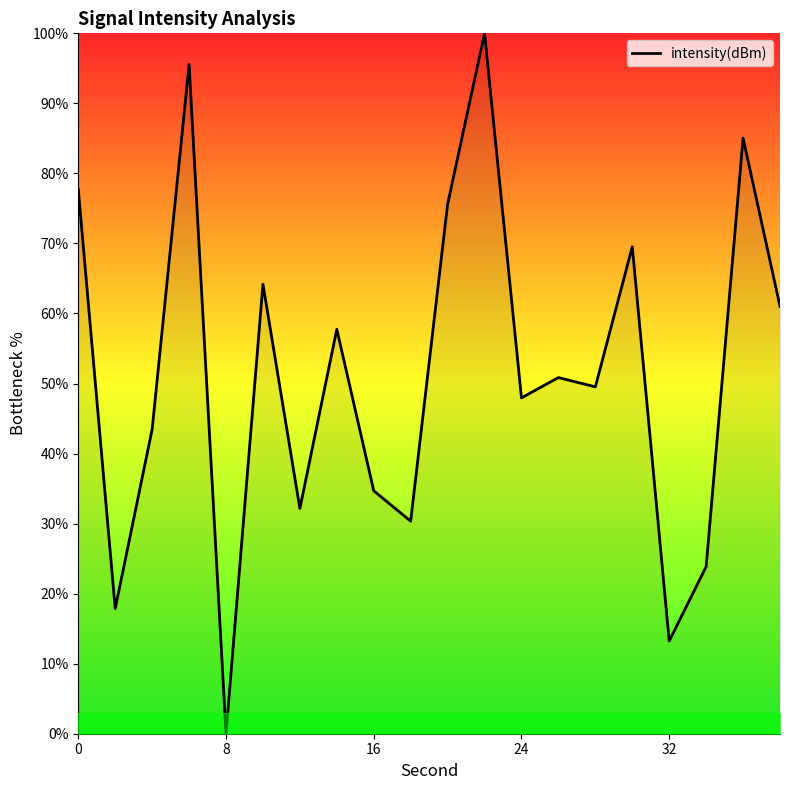

What is the greatest value displayed?

100.0